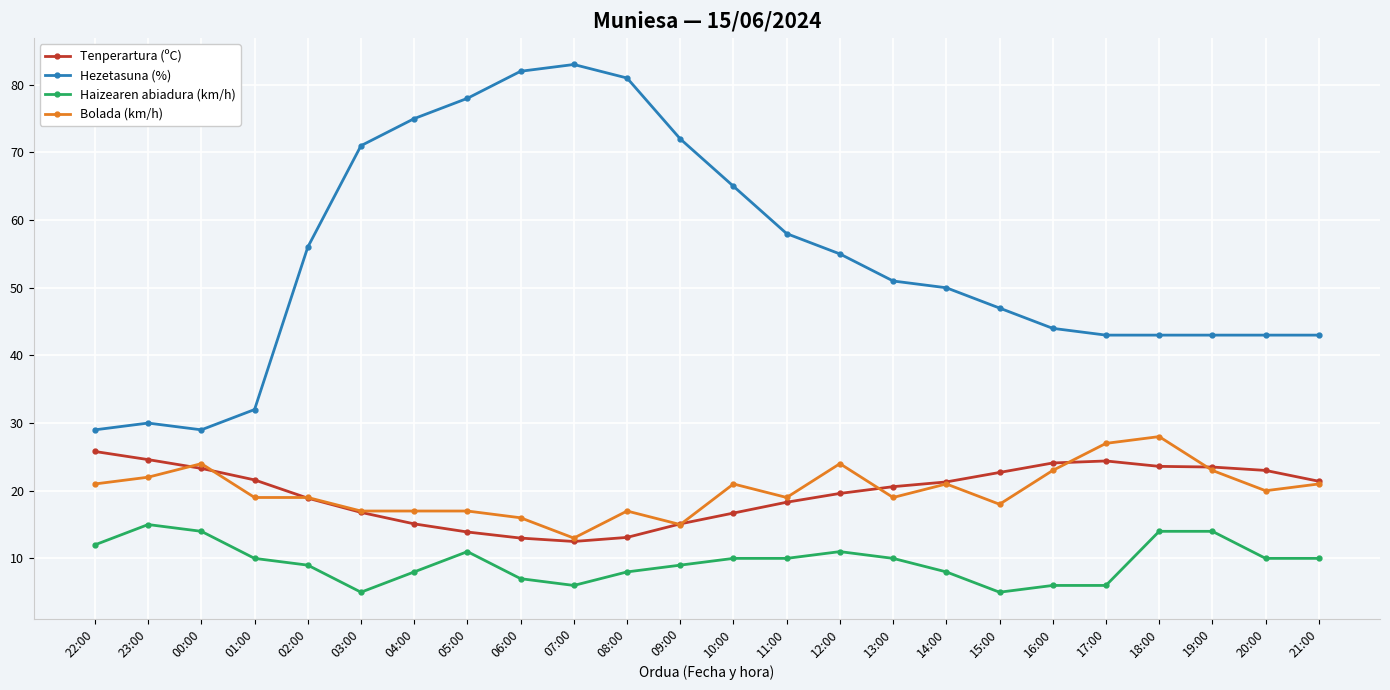

Does the chart display data point markers on the line(s)?

Yes